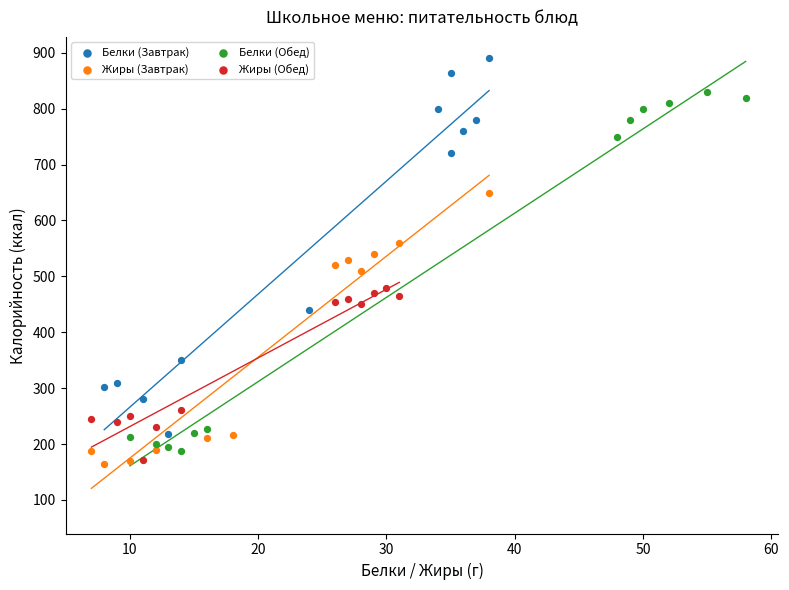

What are all the series names shown in the legend?

Белки (Завтрак), Жиры (Завтрак), Белки (Обед), Жиры (Обед)